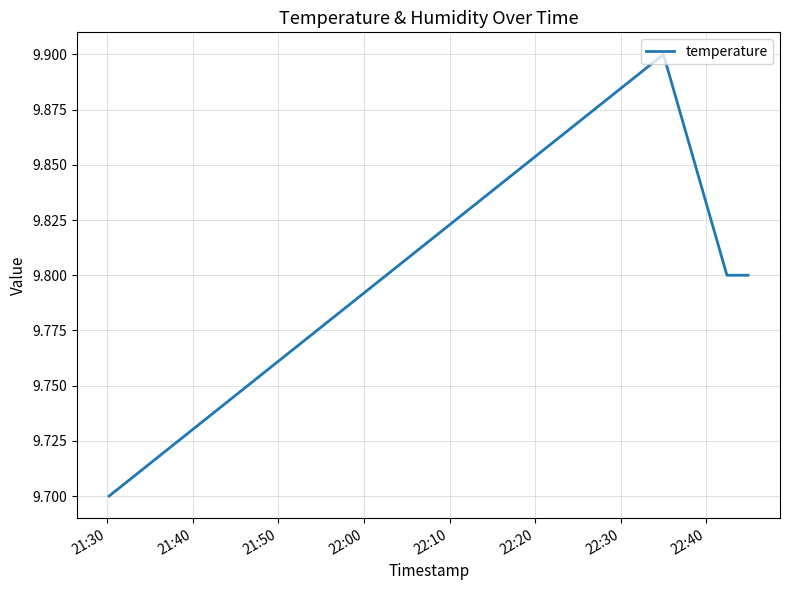

Is this an area chart (filled region under the line)?

No